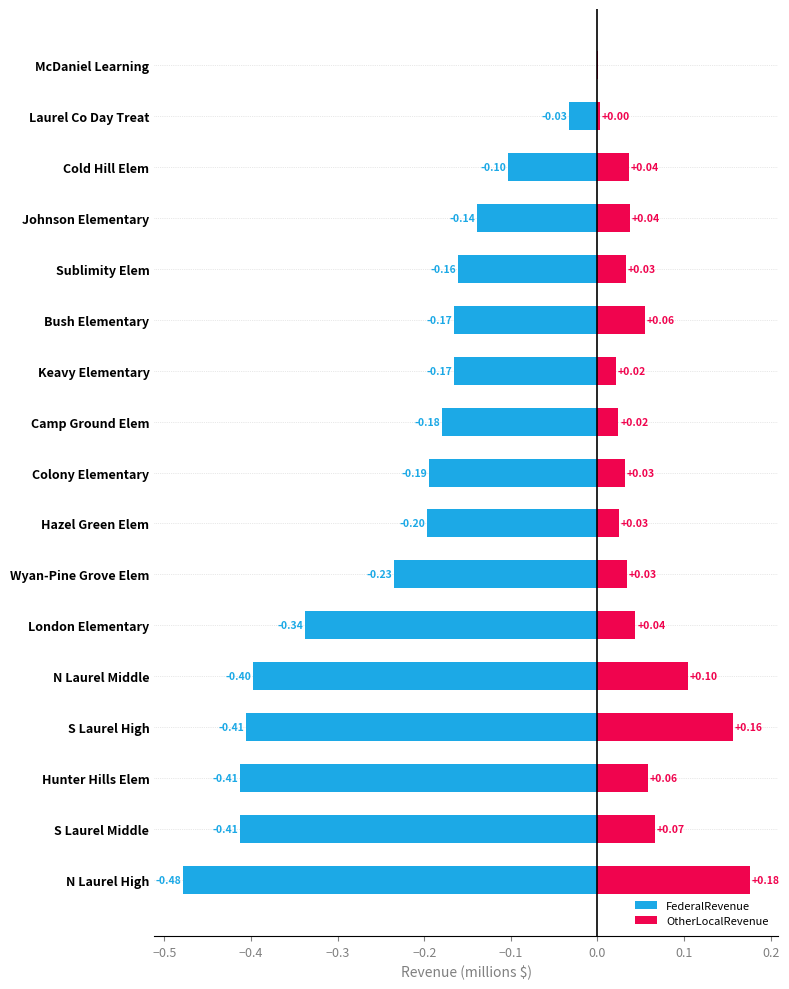

What is the difference between the maximum and minimum values in the OtherLocalRevenue series?

0.2